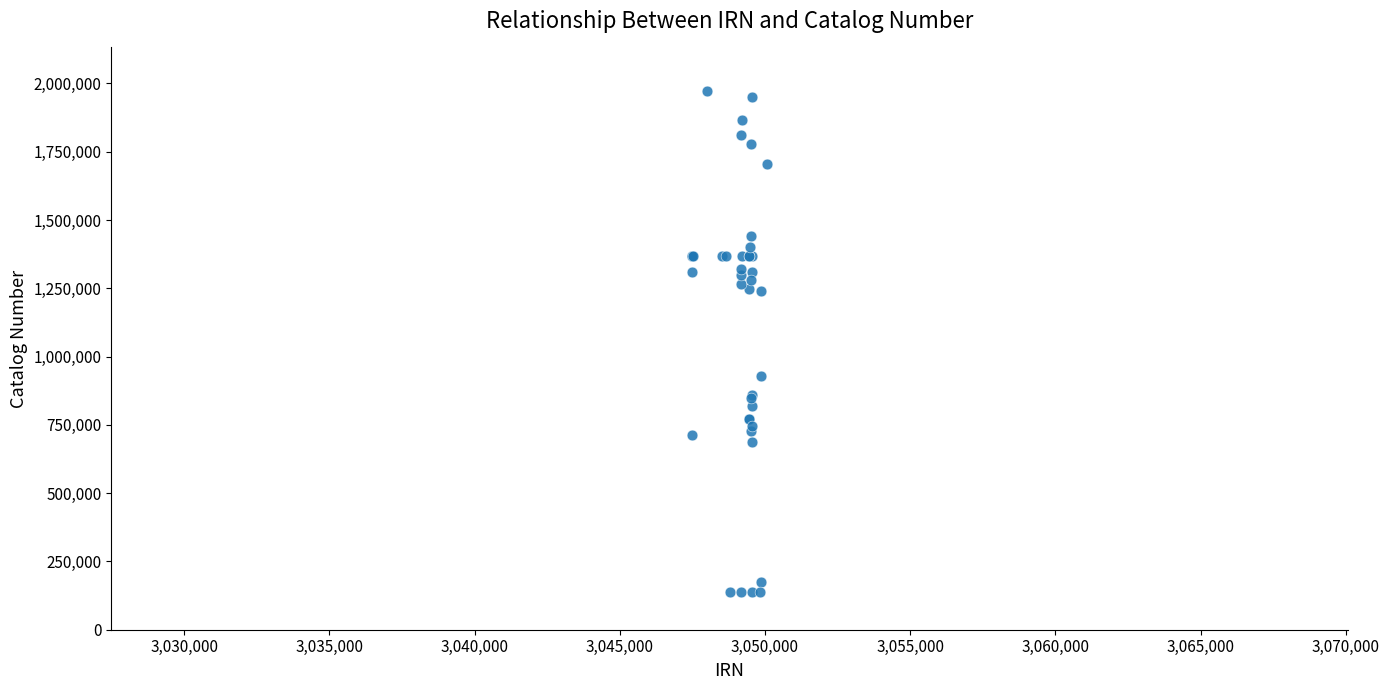

What Y value in the scatter plot is closest to 1056110?

930325